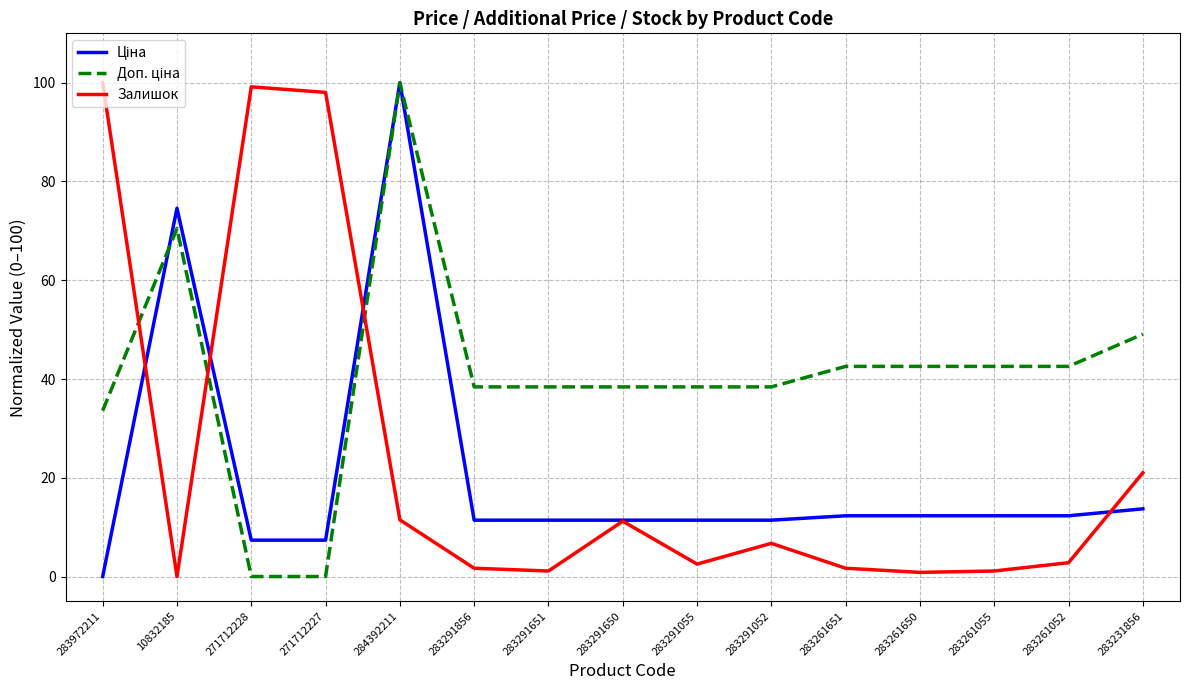

Is it true that Залишок equals 2.9 at 283291052?

False